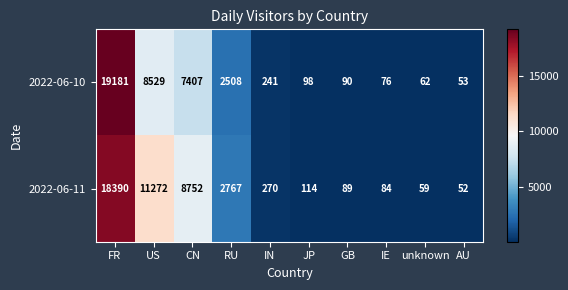

At which label does 2022-06-11 first exceed 270?

FR